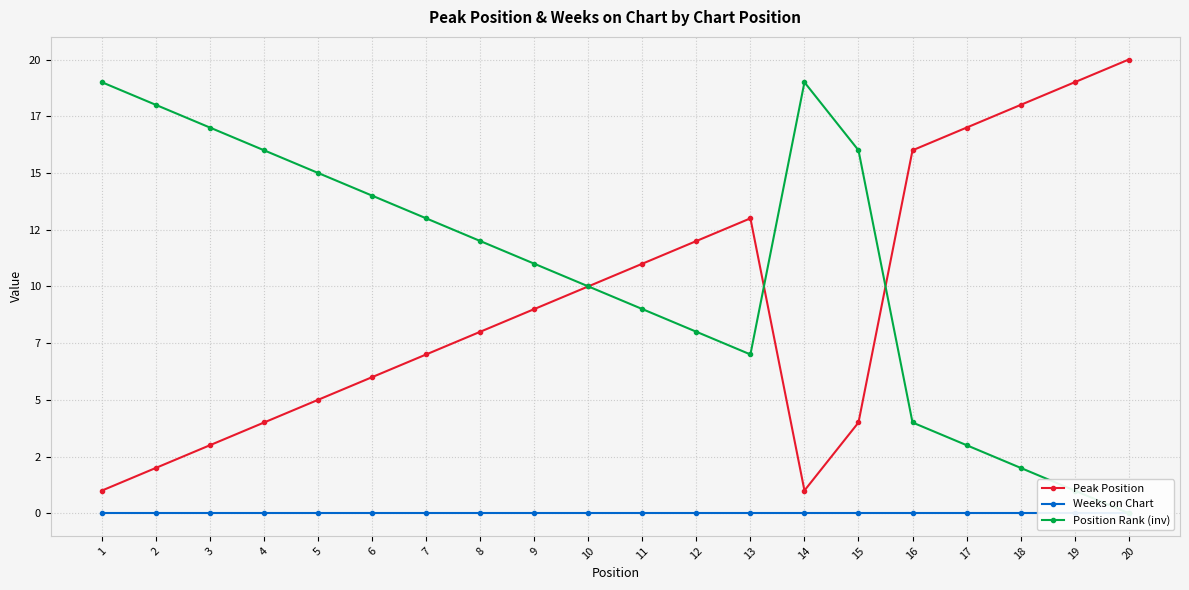

Between 1 and 19, which is larger?

19